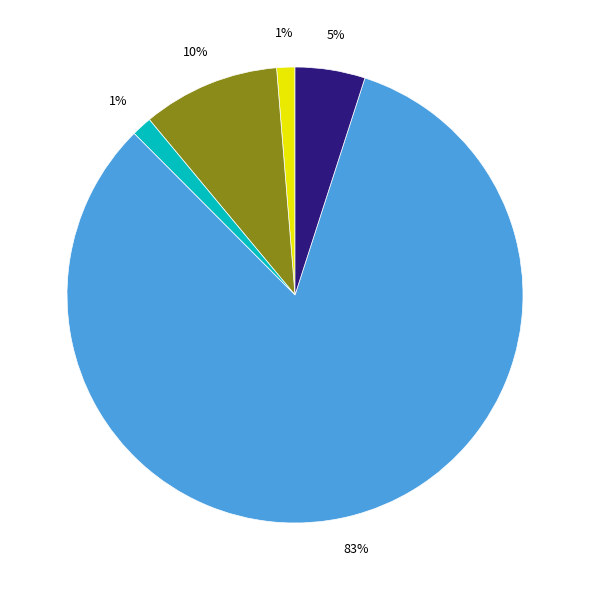

Does any single category account for the majority?

Yes